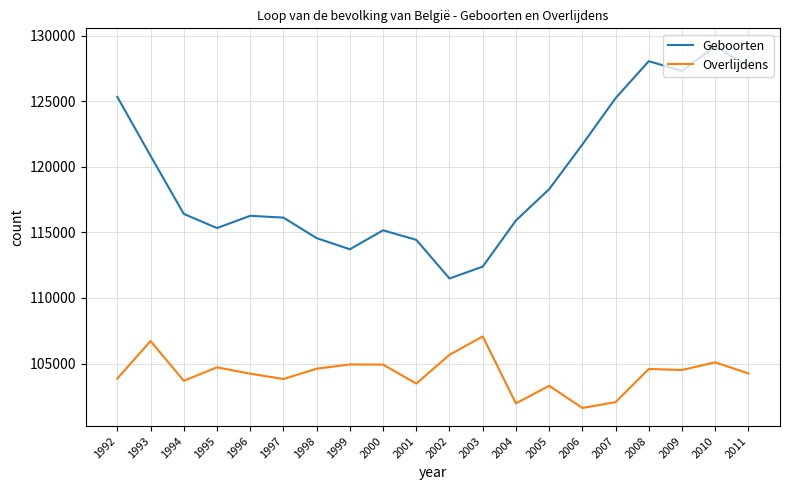

Does the chart display data point markers on the line(s)?

No